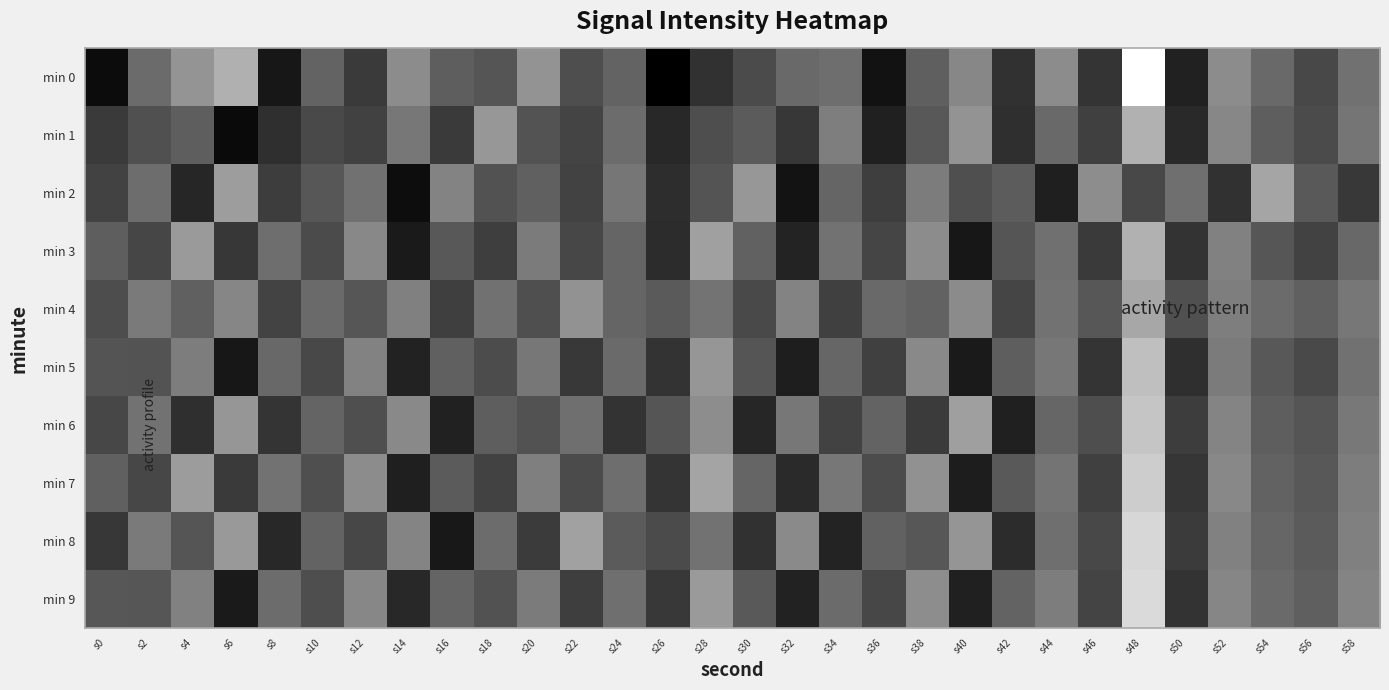

List the series in order of their peak value, lowest first.

min 6, min 4, min 7, min 9, min 8, min 3, min 5, min 2, min 1, min 0